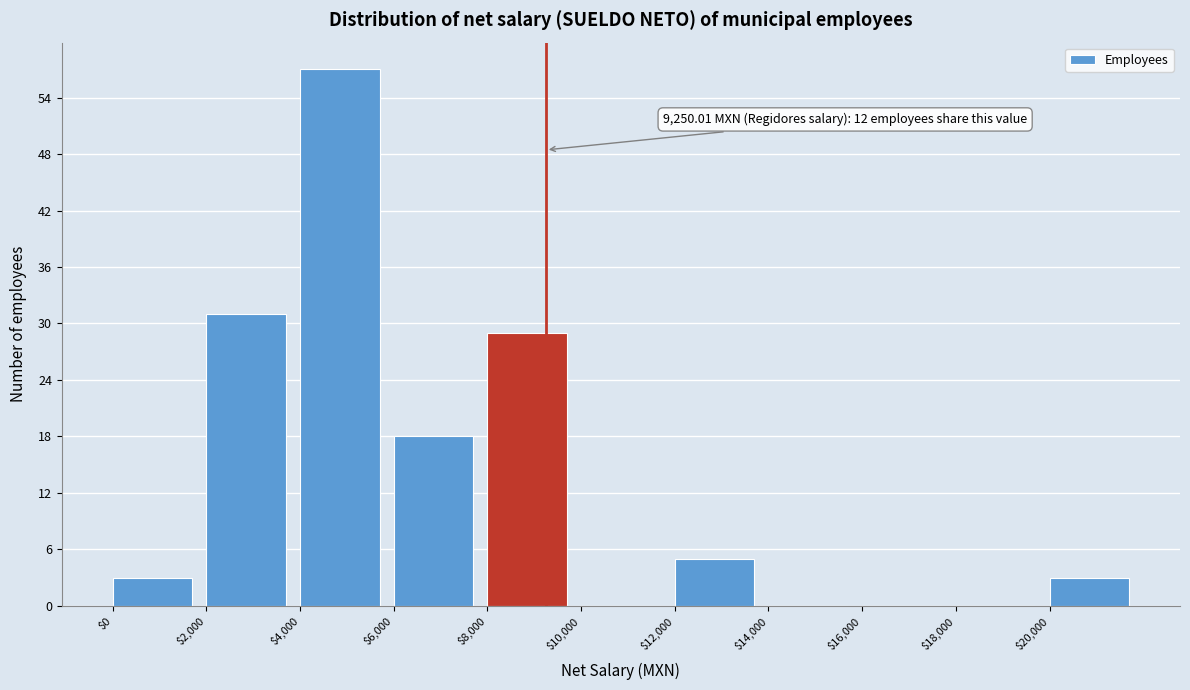

Over which range of the x-axis is the bar tallest?

4000 to 6000